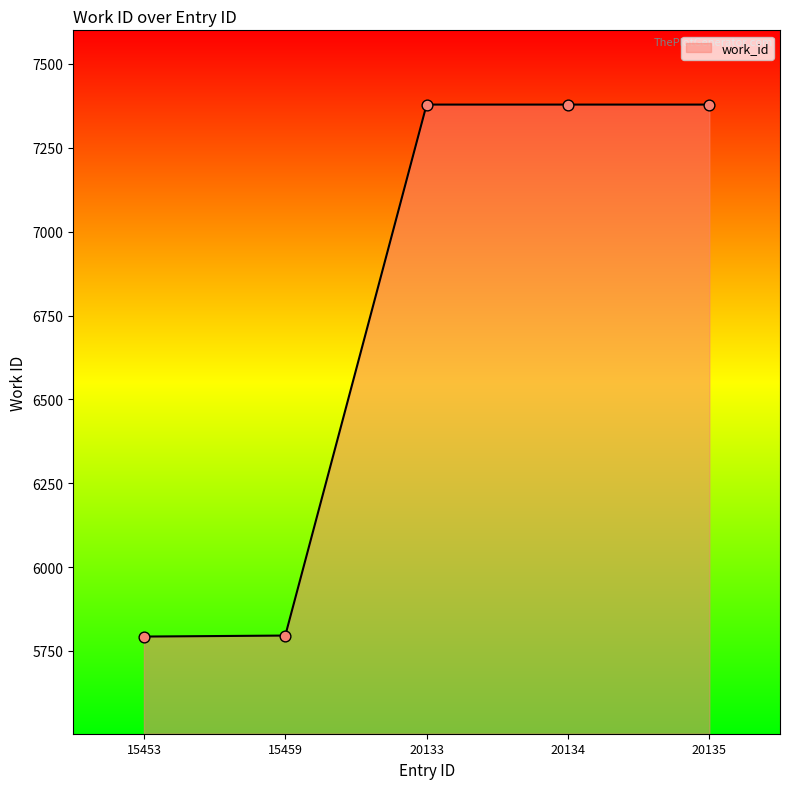

What is the change in value from 15459 to 20134?

+1583